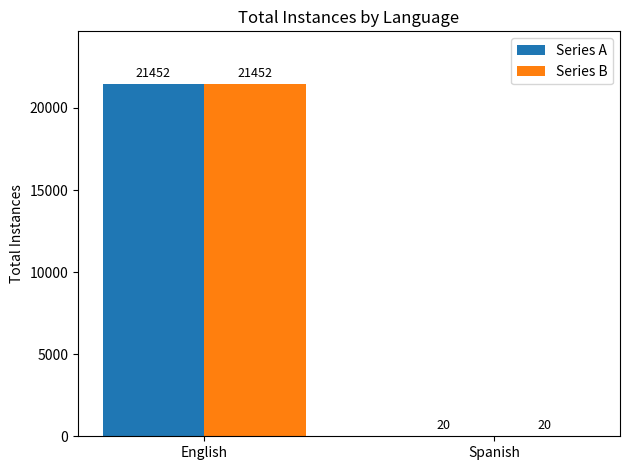

Reading left to right, list all the values displayed in this chart.

Series A: English=21452	Spanish=20
Series B: English=21452	Spanish=20